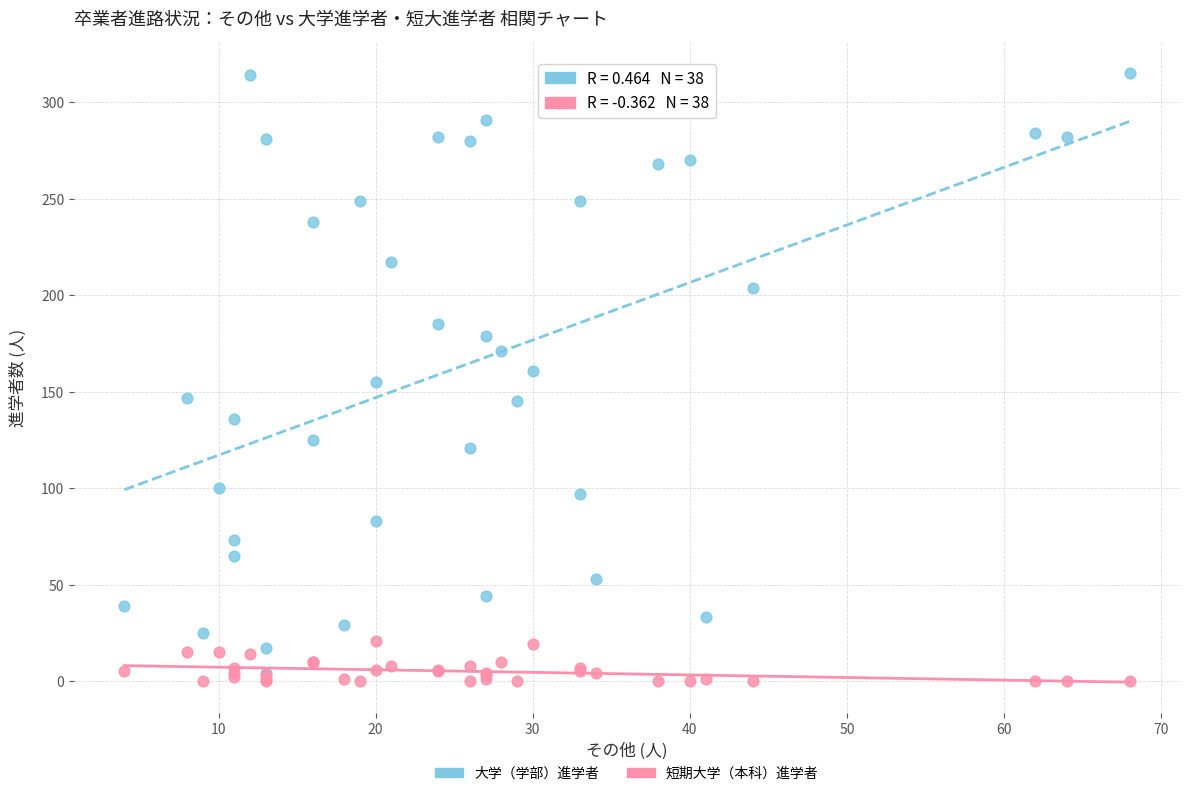

Which series contains the lowest Y value?

短期大学（本科）進学者